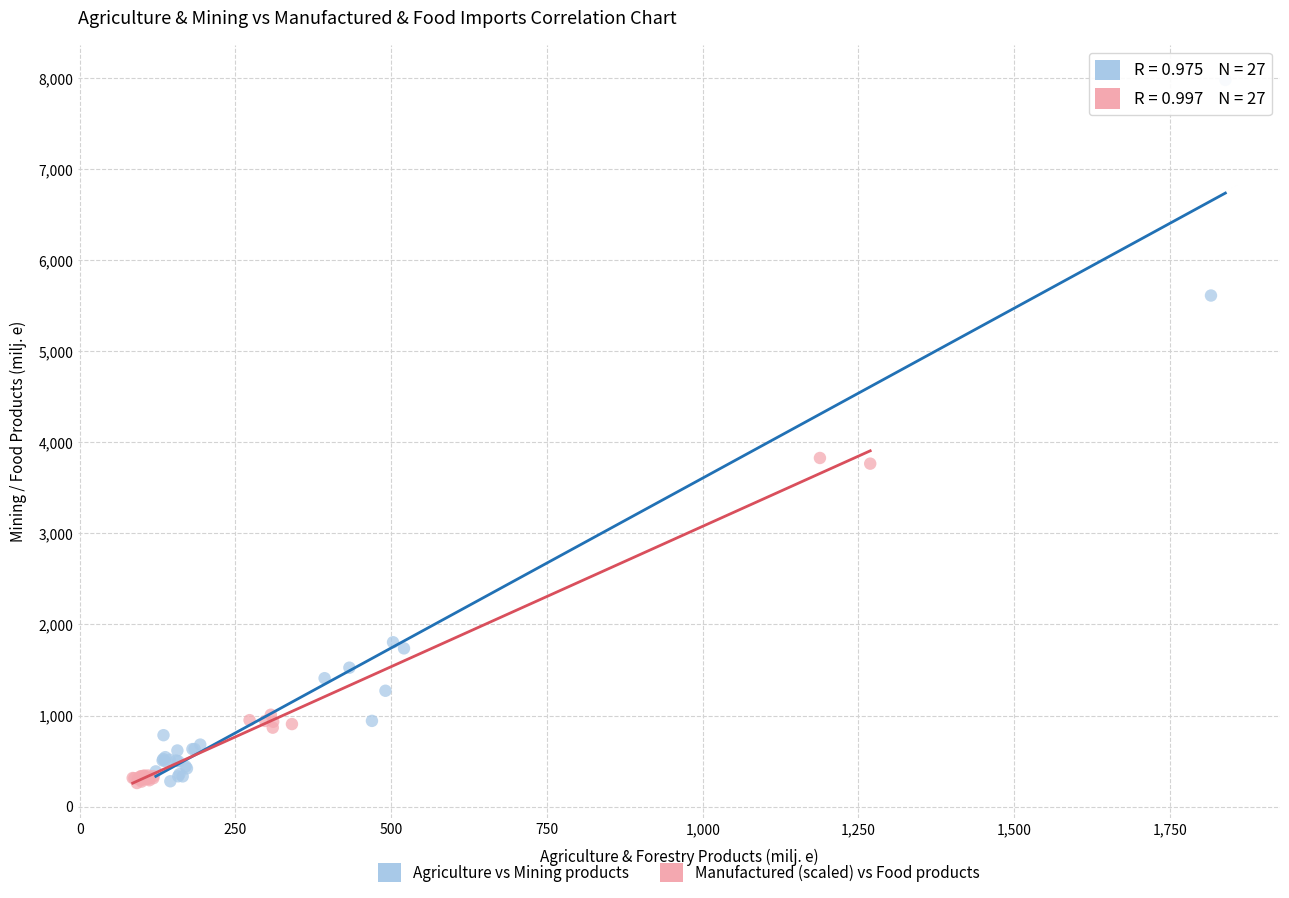

Which series contains the highest Y value?

Agriculture vs Mining products